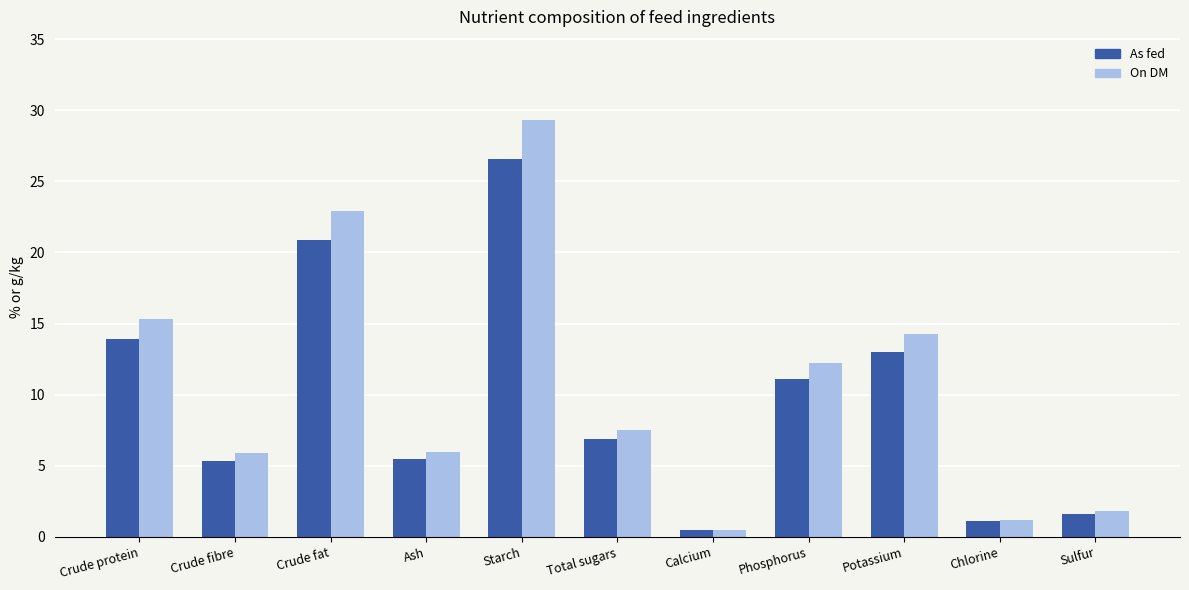

What is the maximum value shown in the chart?

29.3